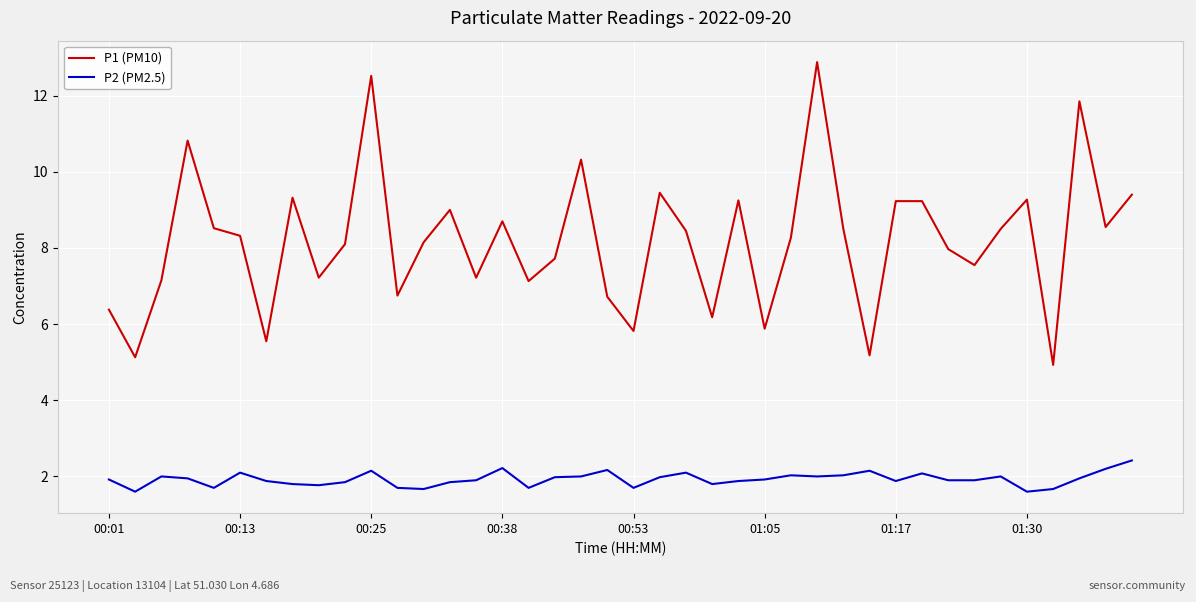

What is the difference between the maximum and second lowest values in the P2 (PM2.5) series?

0.8